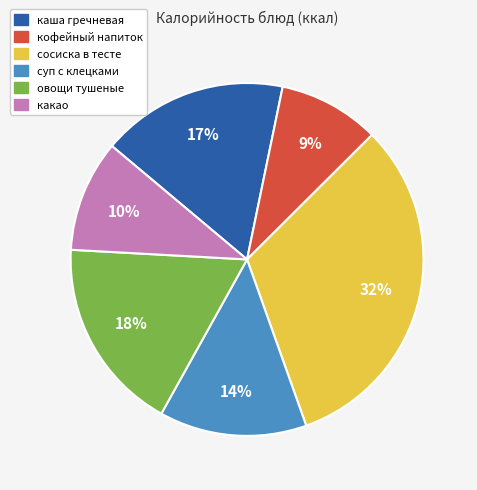

Which slice is the smallest?

кофейный напиток